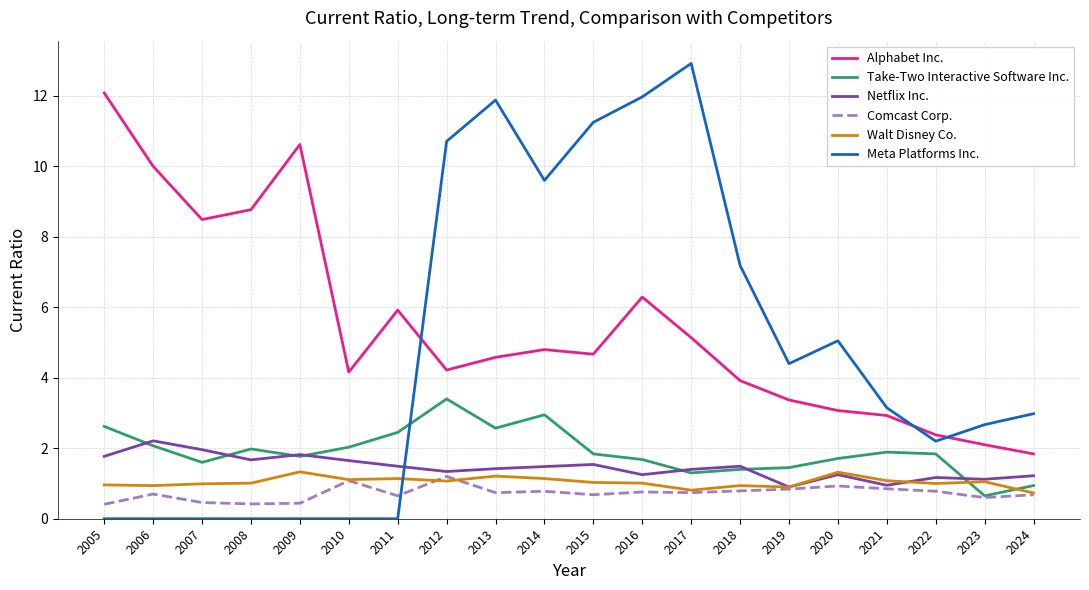

What is the sum of all Comcast Corp. values?

14.5